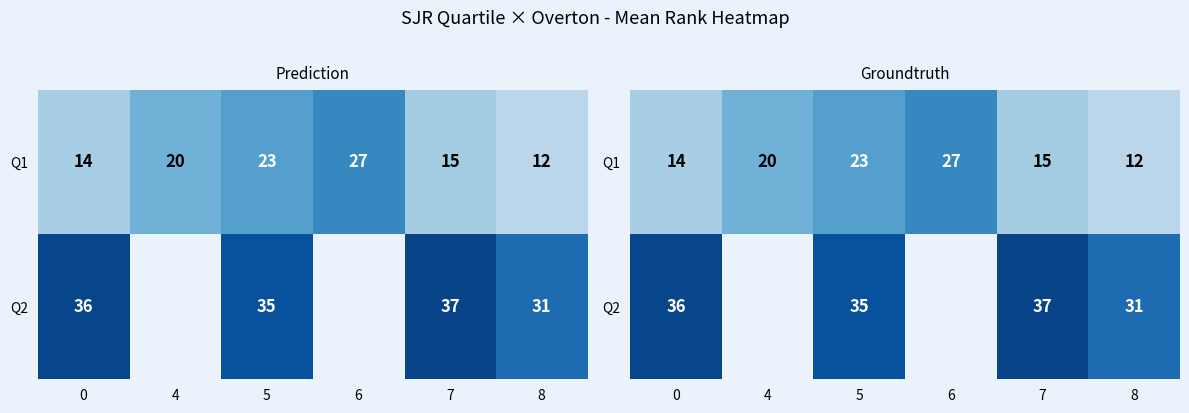

List the series in order of their overall mean, highest first.

Q2, Q1